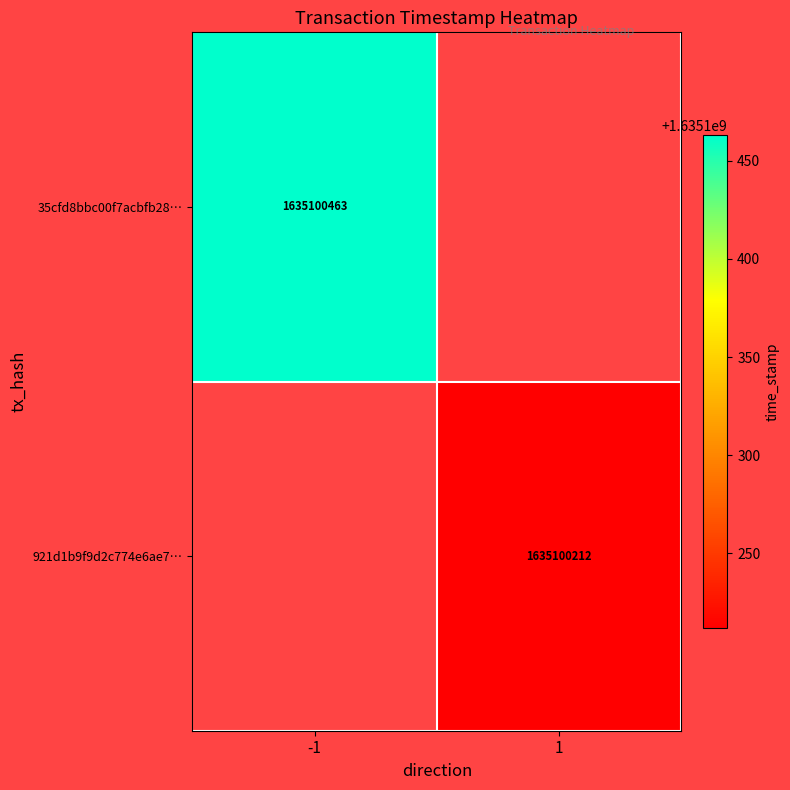

List the series in order of their overall mean, highest first.

35cfd8bbc00f7acbfb28175ec393fdd247e112b, 921d1b9f9d2c774e6ae76406bebb76a1c212fb3